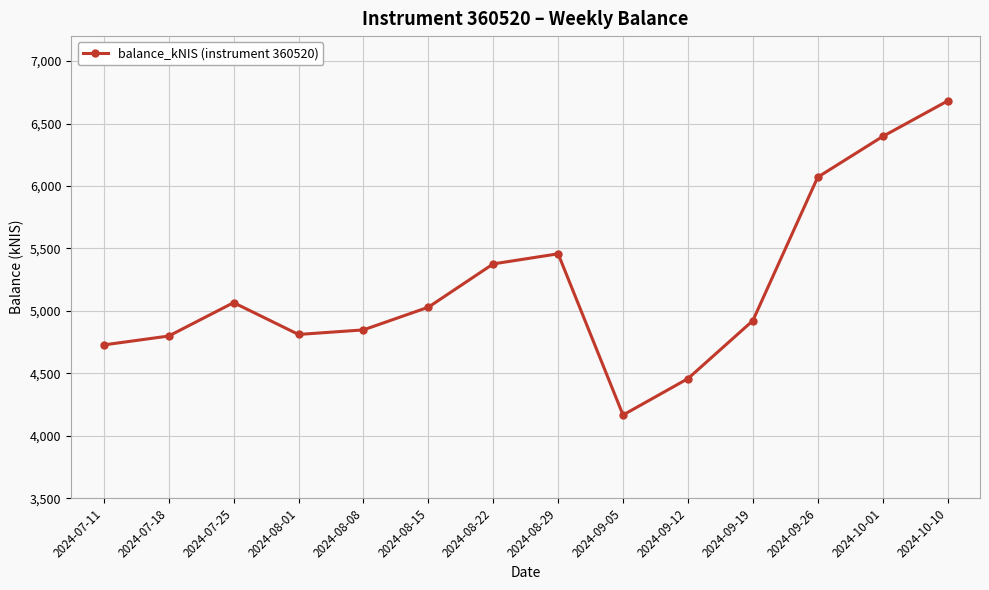

The value at 2024-08-22 is 9418.6. True or false?

False